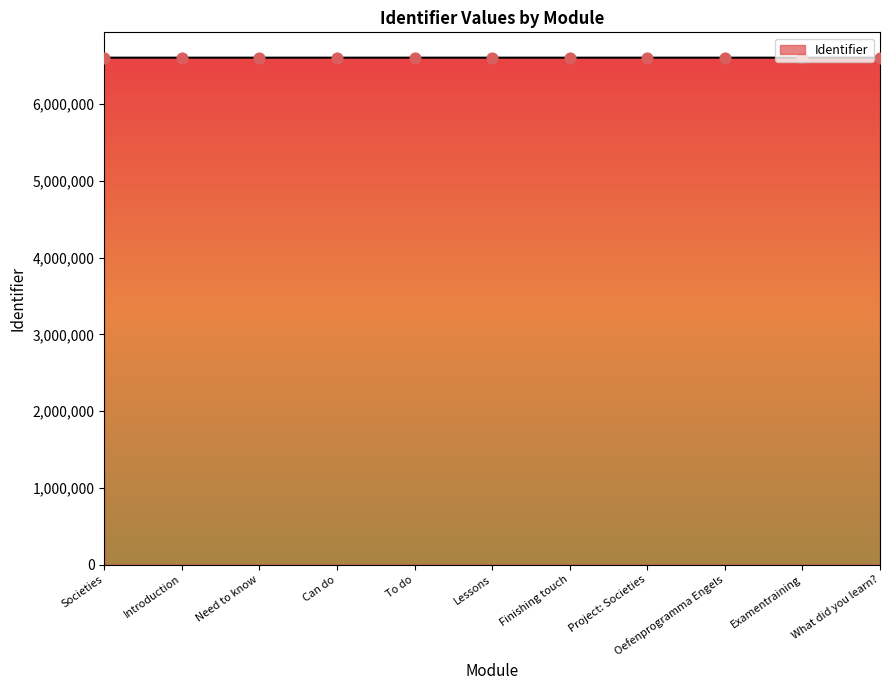

What is the ratio of the value at Can do to the value at Societies?

1.0